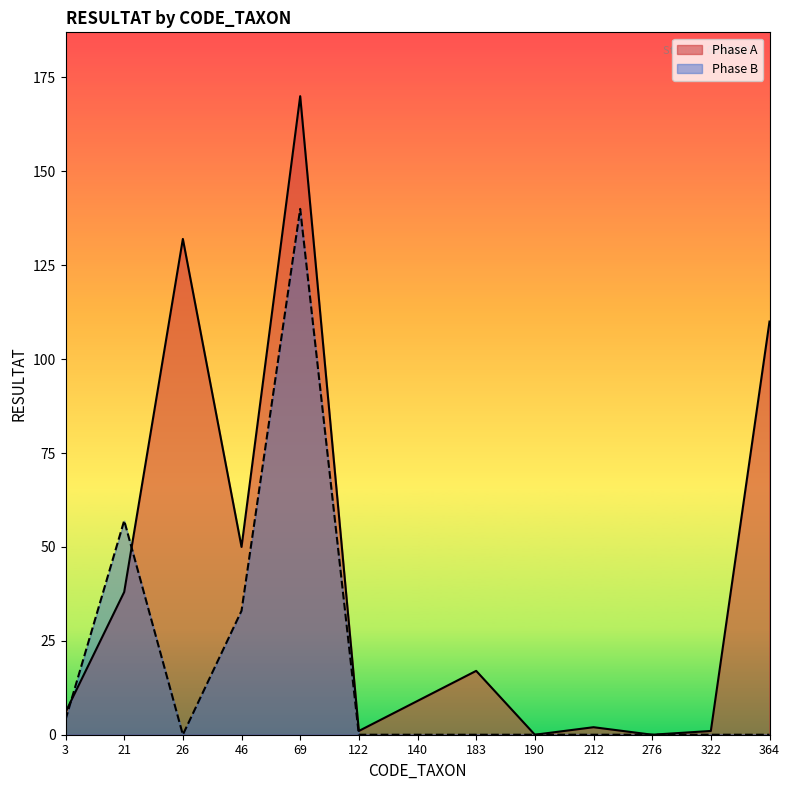

The Phase B series shows -85 at 276. True or false?

False